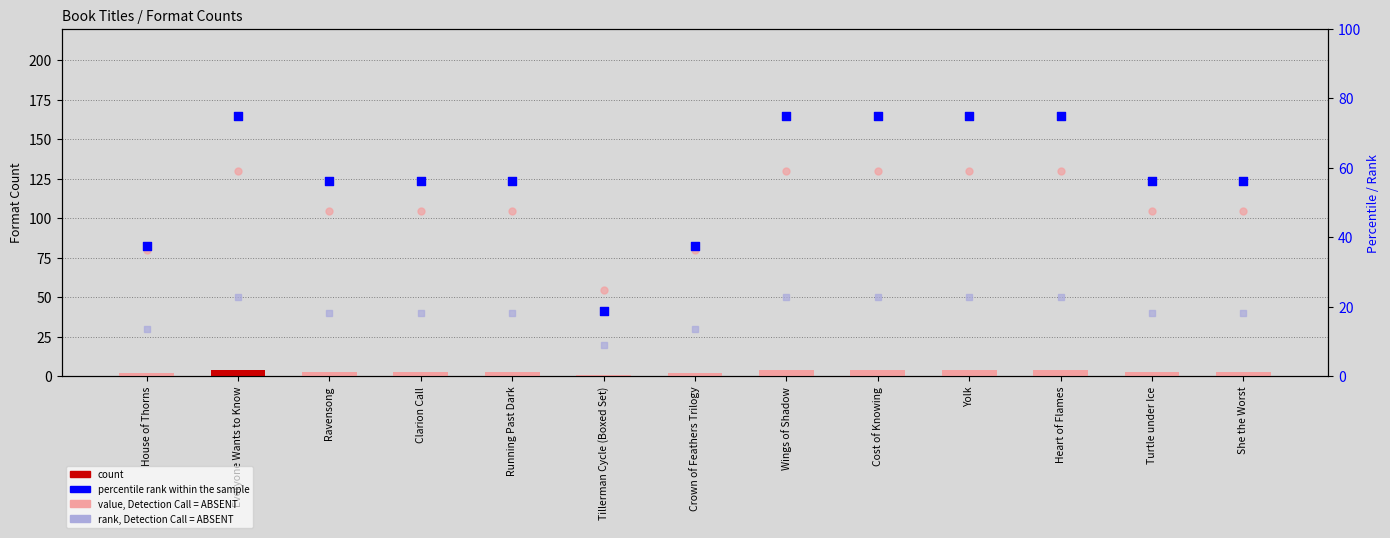

Which series reaches the minimum Y coordinate?

count